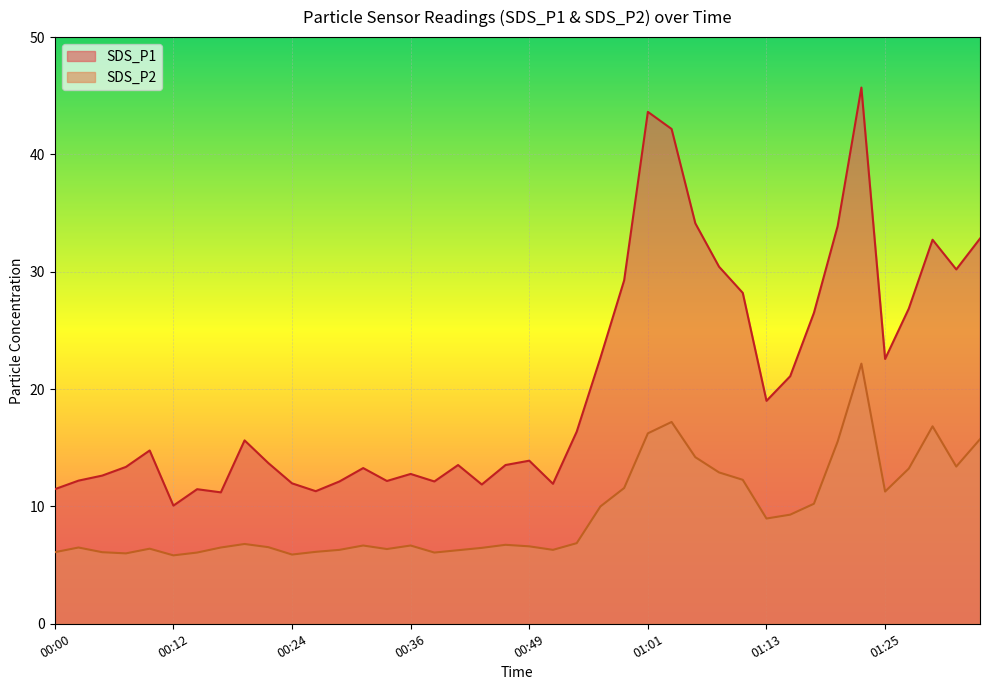

What position from the right is 00:51?

19